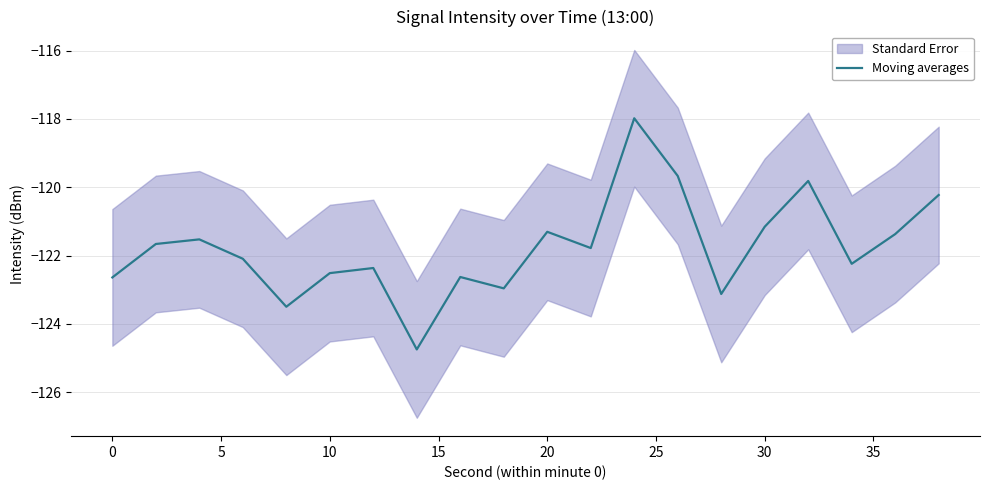

What is the difference between the maximum and minimum values?

6.8